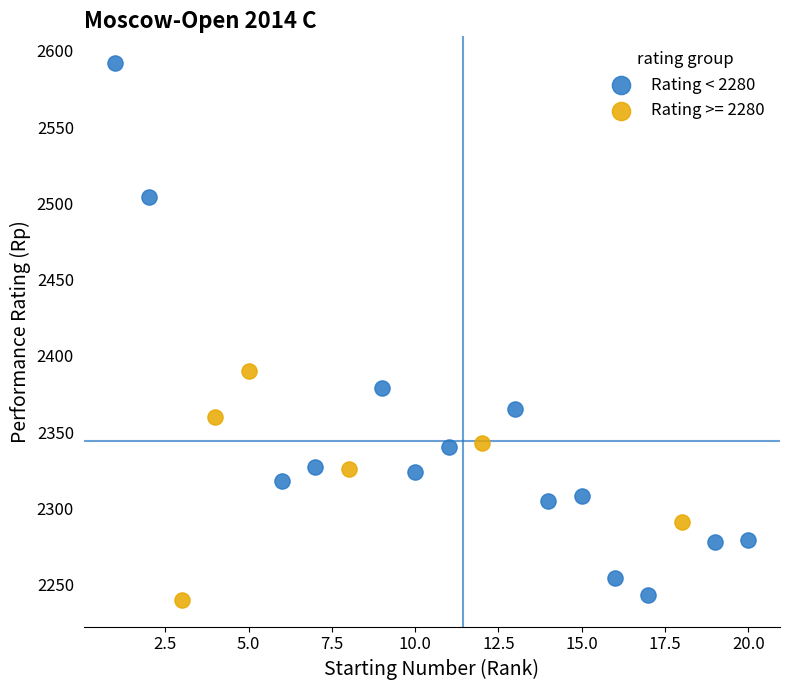

Which series contains the highest Y value?

Rating < 2280